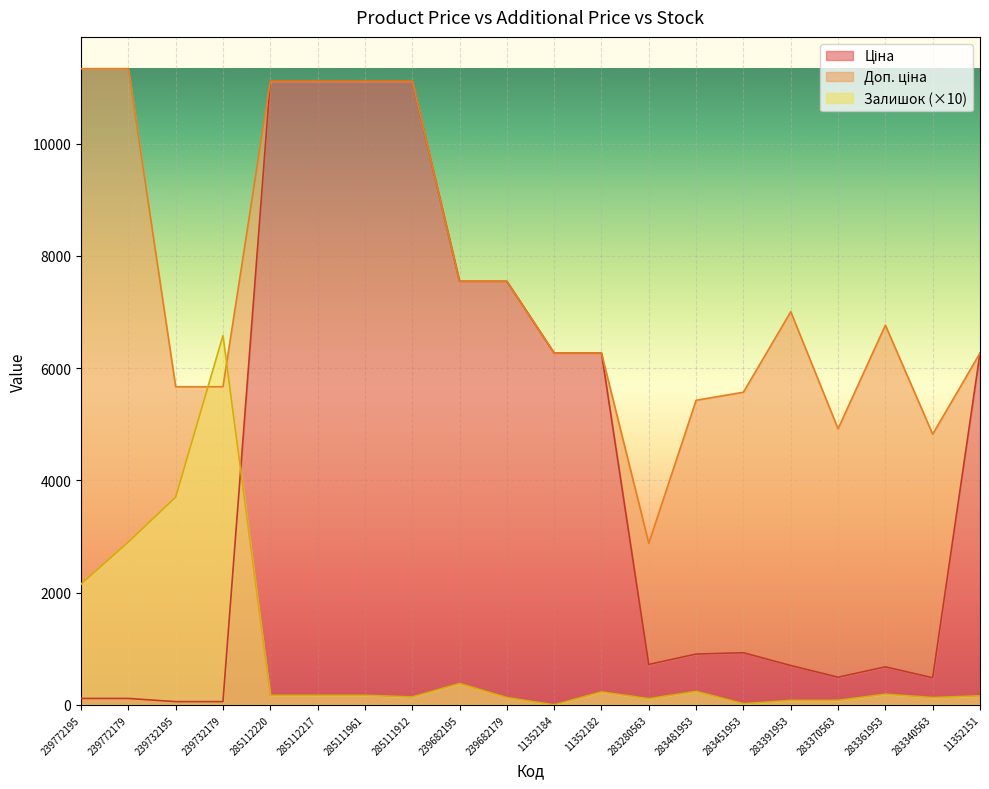

Between 285112217 and 239682195, which series saw the biggest shift?

Ціна